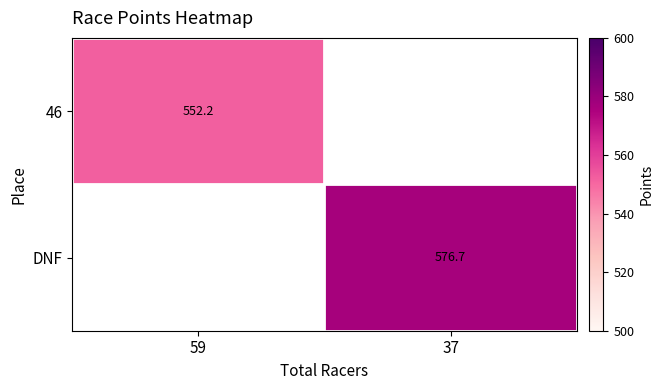

True or false: DNF has a value of 844.7 at 37.

False